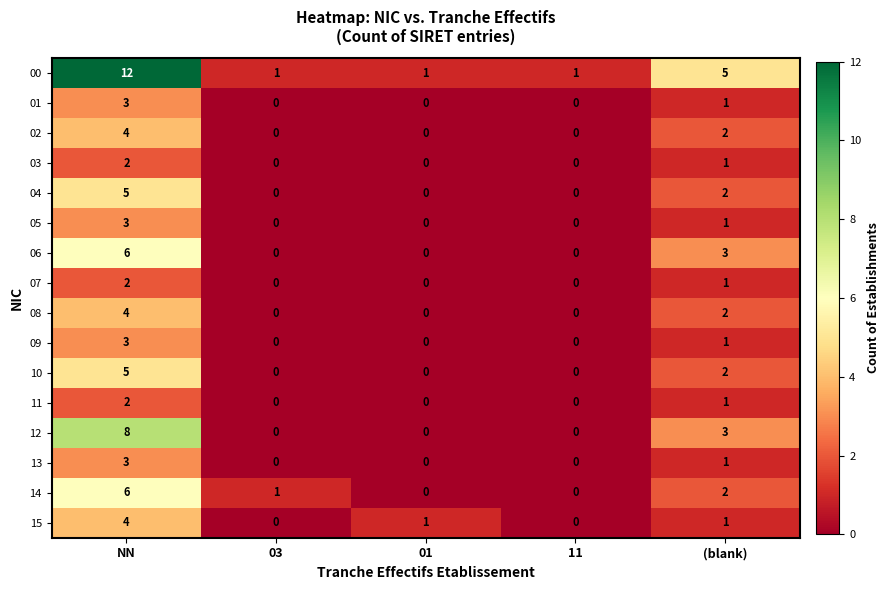

The value of 09 at 11 is 0. True or false?

True